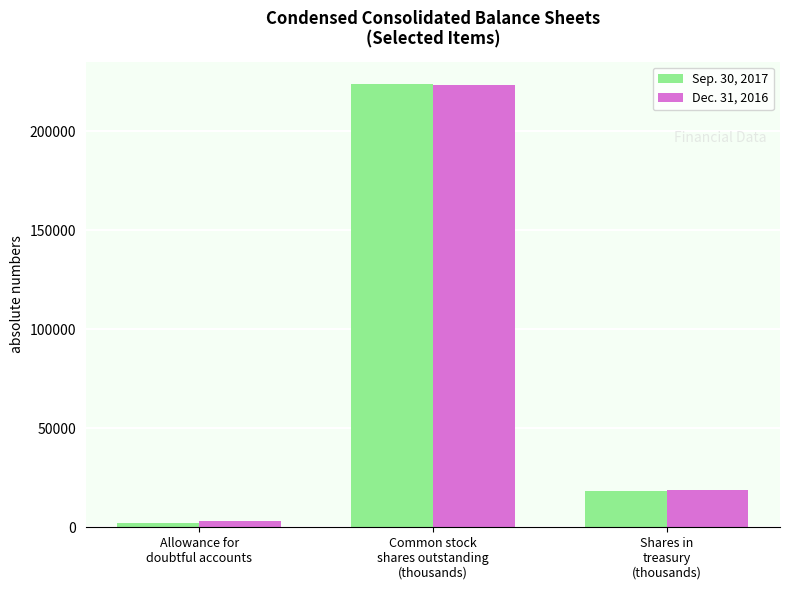

At which label does Dec. 31, 2016 reach its minimum?

Allowance for
doubtful accounts